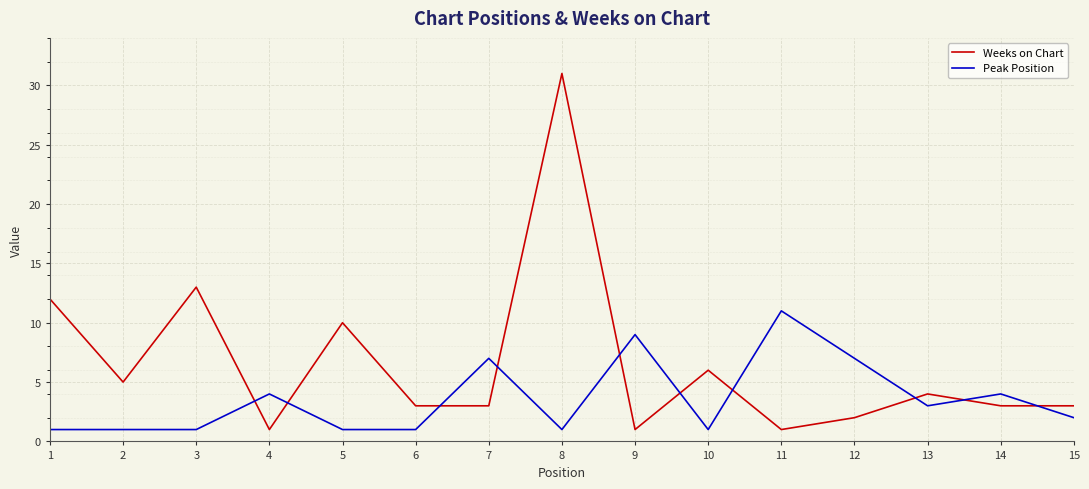

At 4, list the series in order from smallest to largest.

Weeks on Chart, Peak Position